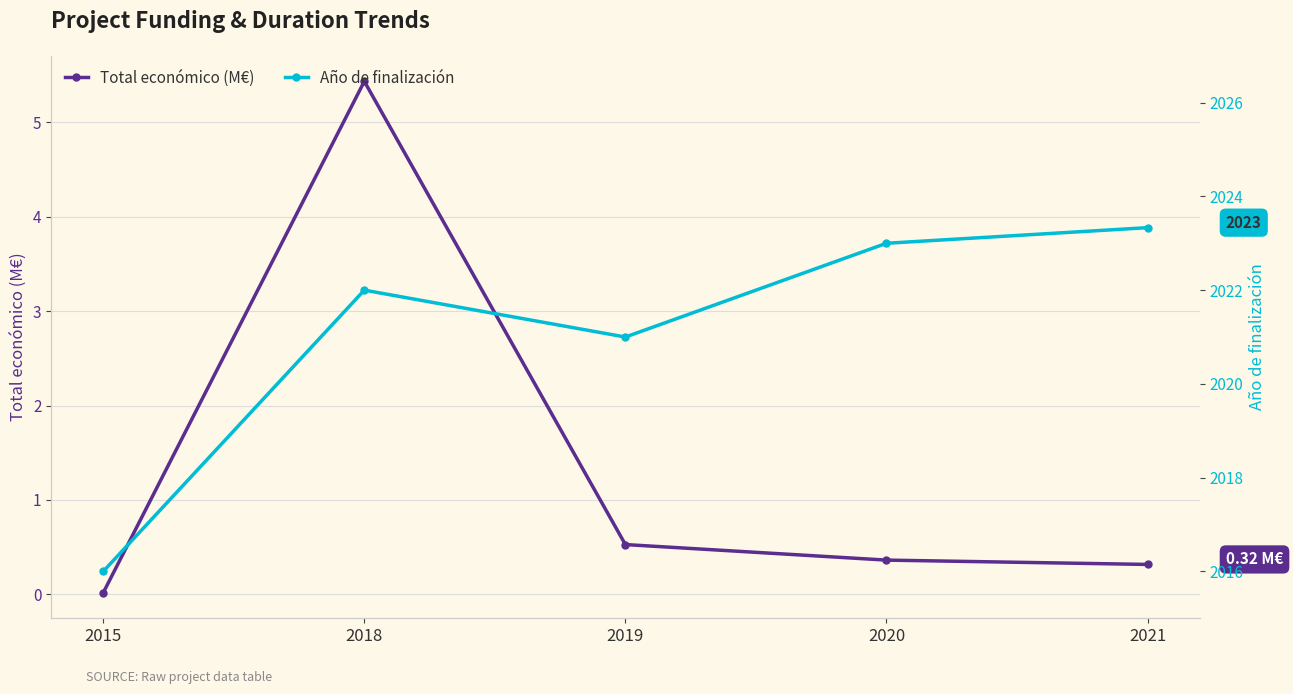

Reading left to right, transcribe all the data shown in this chart.

Total económico (M€): 0.0	5.4	0.5	0.4	0.3
Año de finalización: 2016.0	2022.0	2021.0	2023.0	2023.3